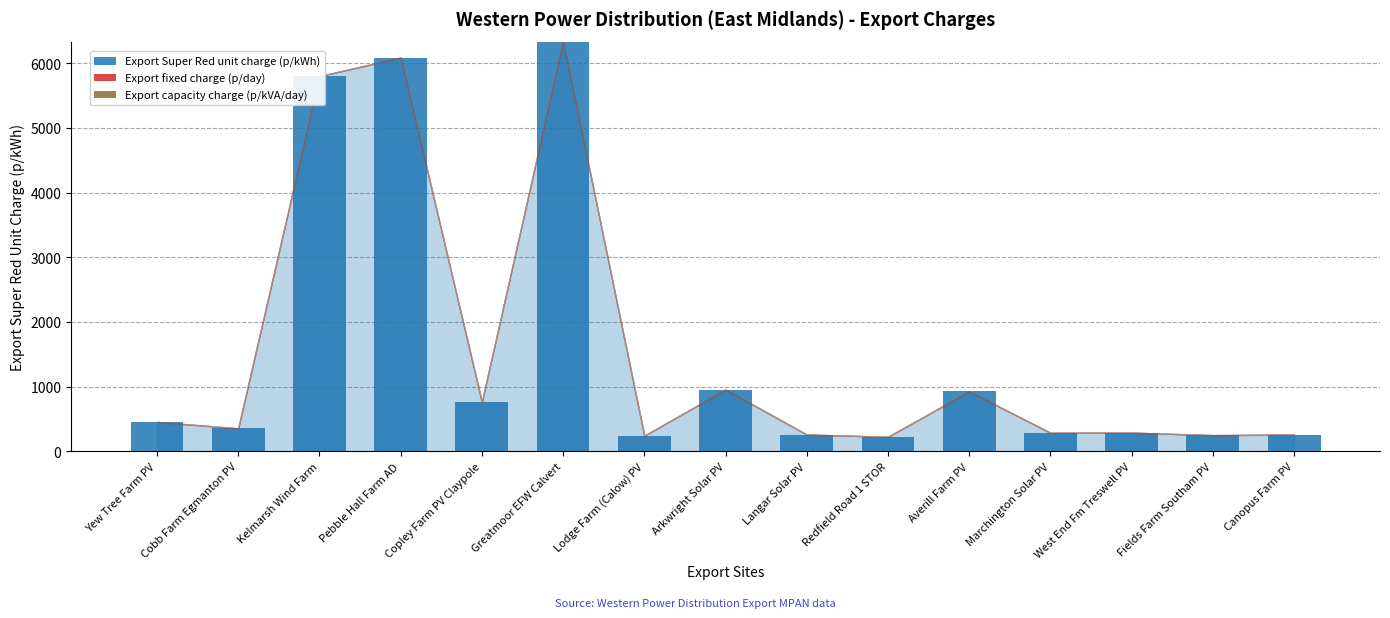

Rank the series by their maximum value, from highest to lowest.

Export Super Red unit charge (p/kWh), Export fixed charge (p/day), Export capacity charge (p/kVA/day)